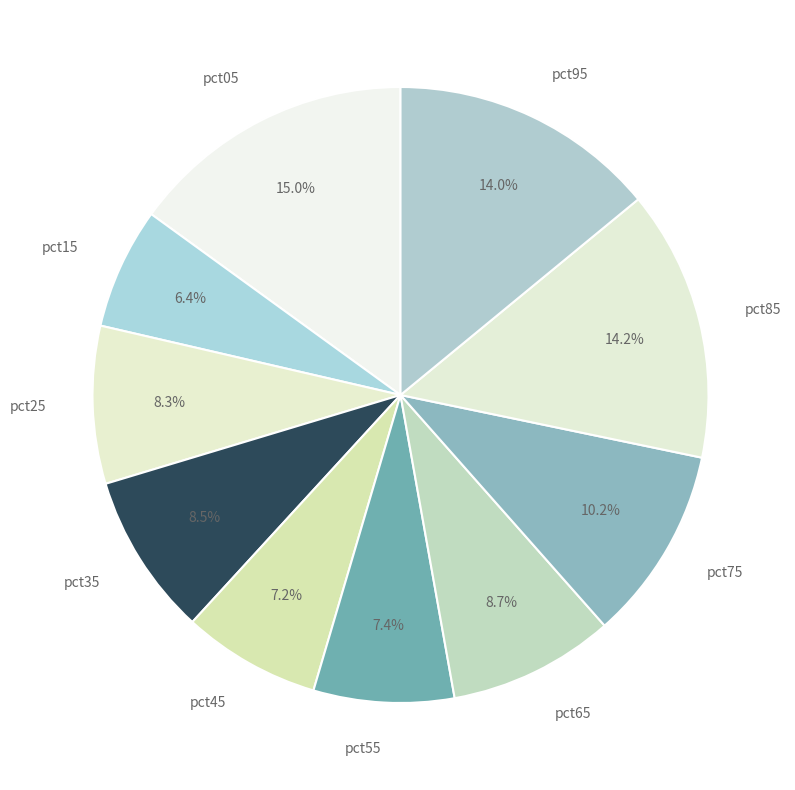

To the nearest percent, what is the average slice percentage?

10%